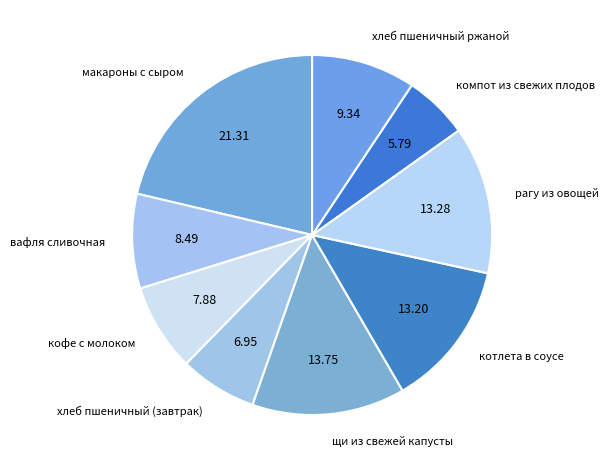

Does хлеб пшеничный ржаной account for over 50% of the chart?

No